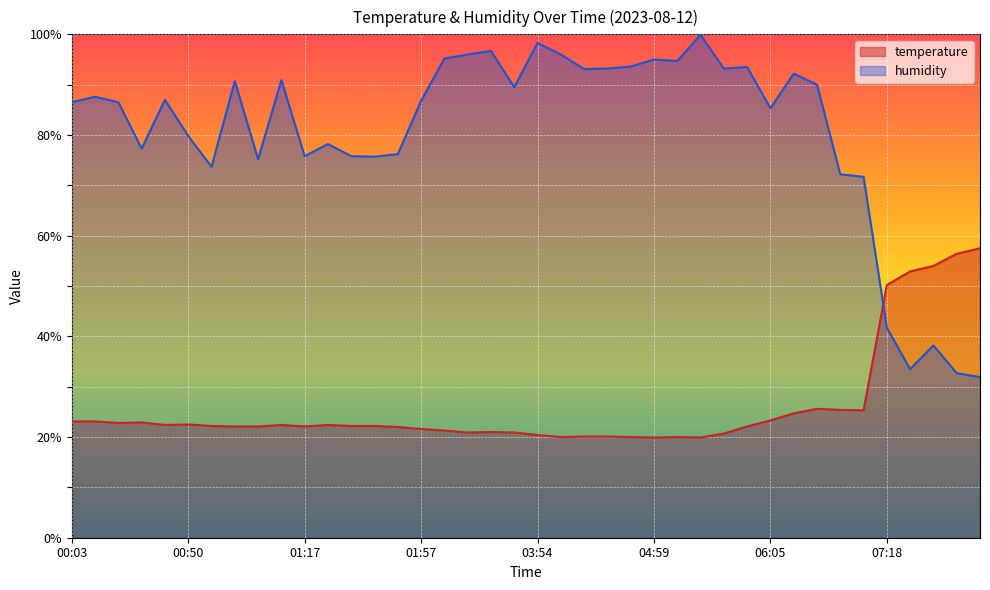

Which series has the widest spread of values?

humidity